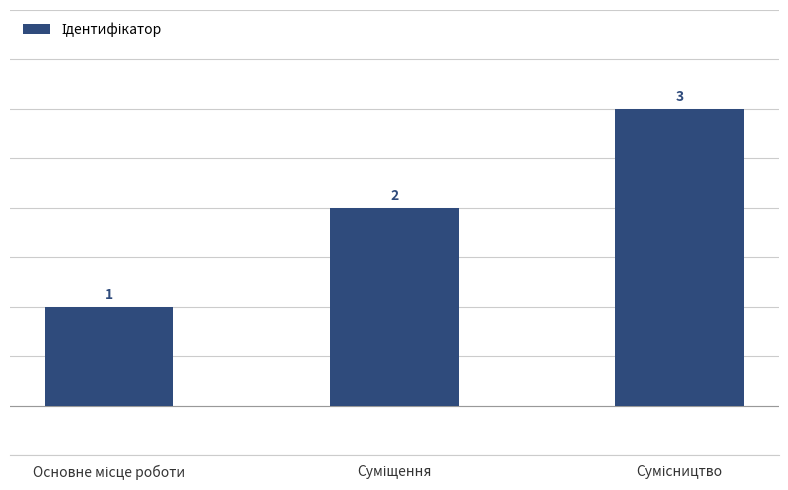

Reading left to right, what are all the values shown in this chart?

1	2	3